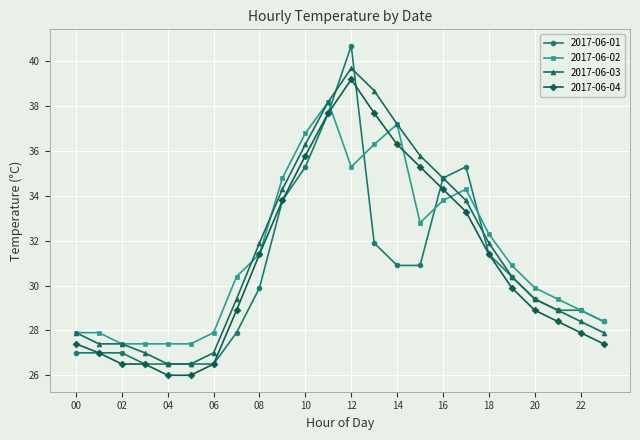

Rank the series by their maximum value, from lowest to highest.

2017-06-02, 2017-06-04, 2017-06-03, 2017-06-01